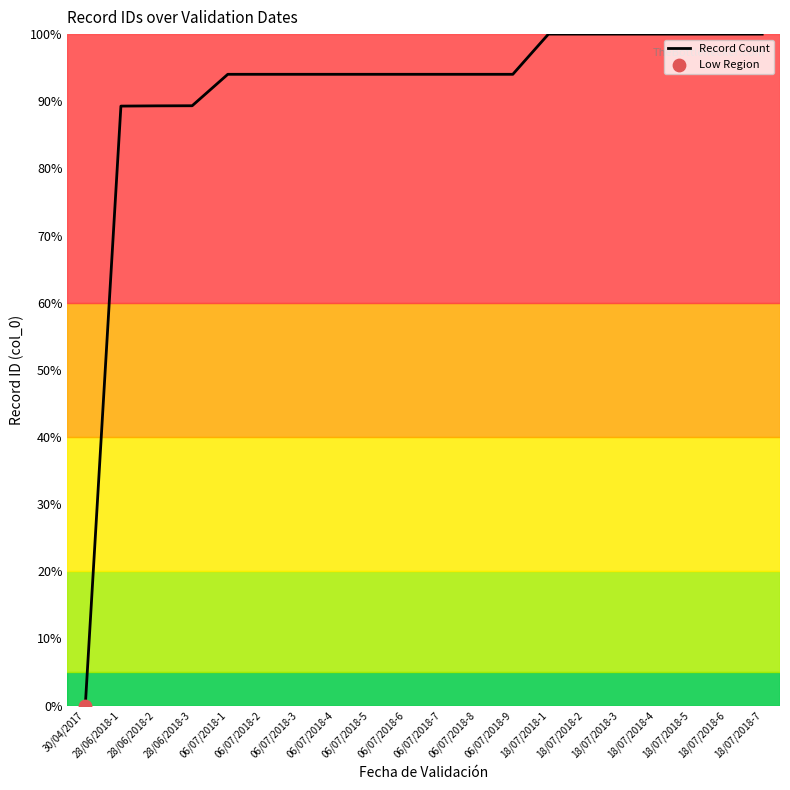

What is the change in value from 30/04/2017 to 18/07/2018-3?

+100.0